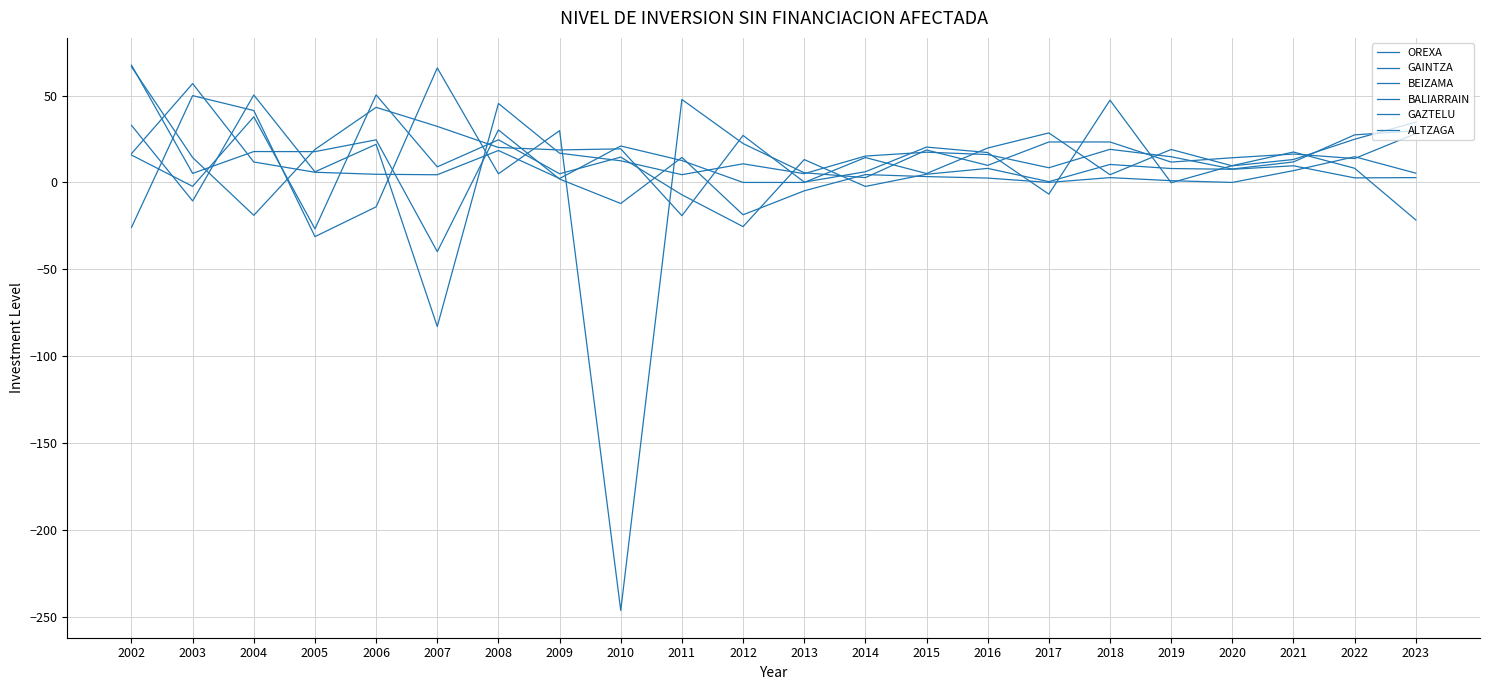

At which category is the sum across all series the highest?

2002